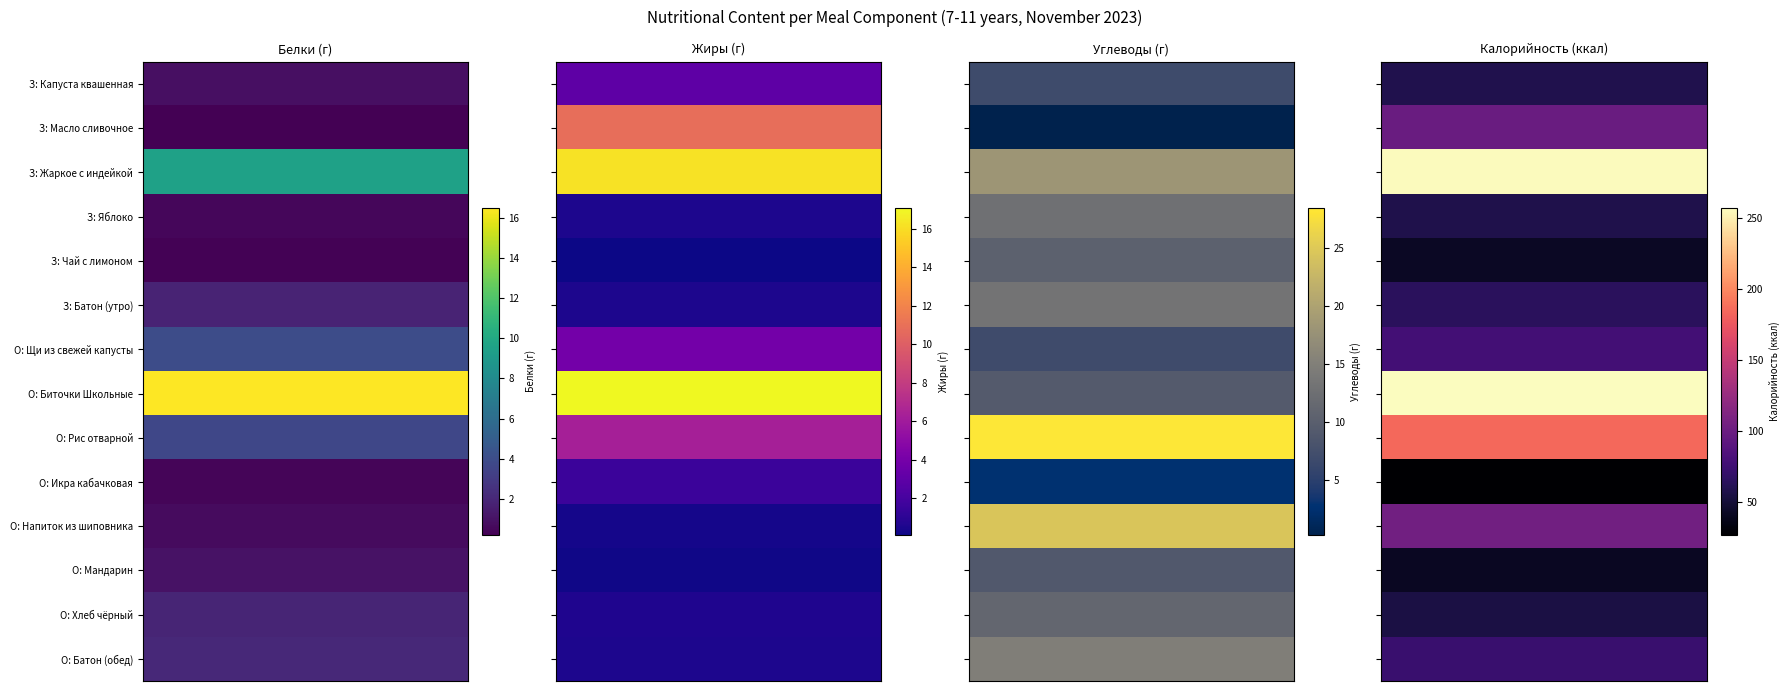

The Обед - Хлеб чёрный series shows 1.0 at Жиры. True or false?

False